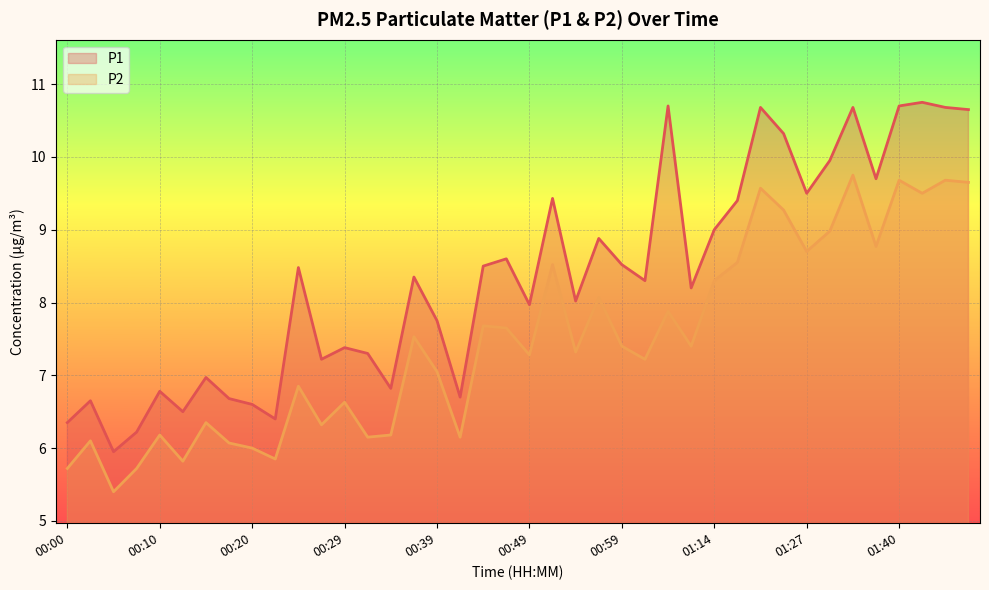

True or false: P1 and P2 cross at least once.

False